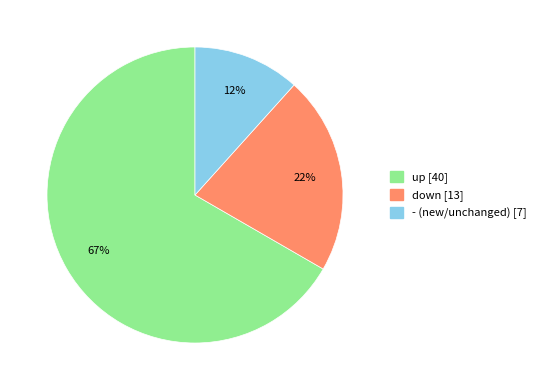

Is the sum of - and up greater than half?

Yes